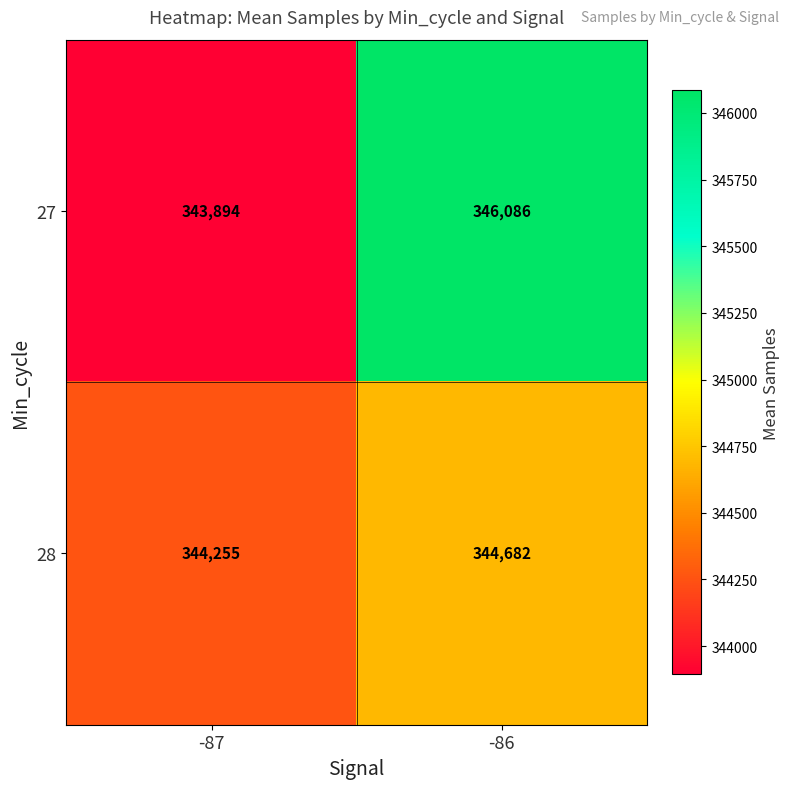

At which label is 27 closest to 344990?

-87